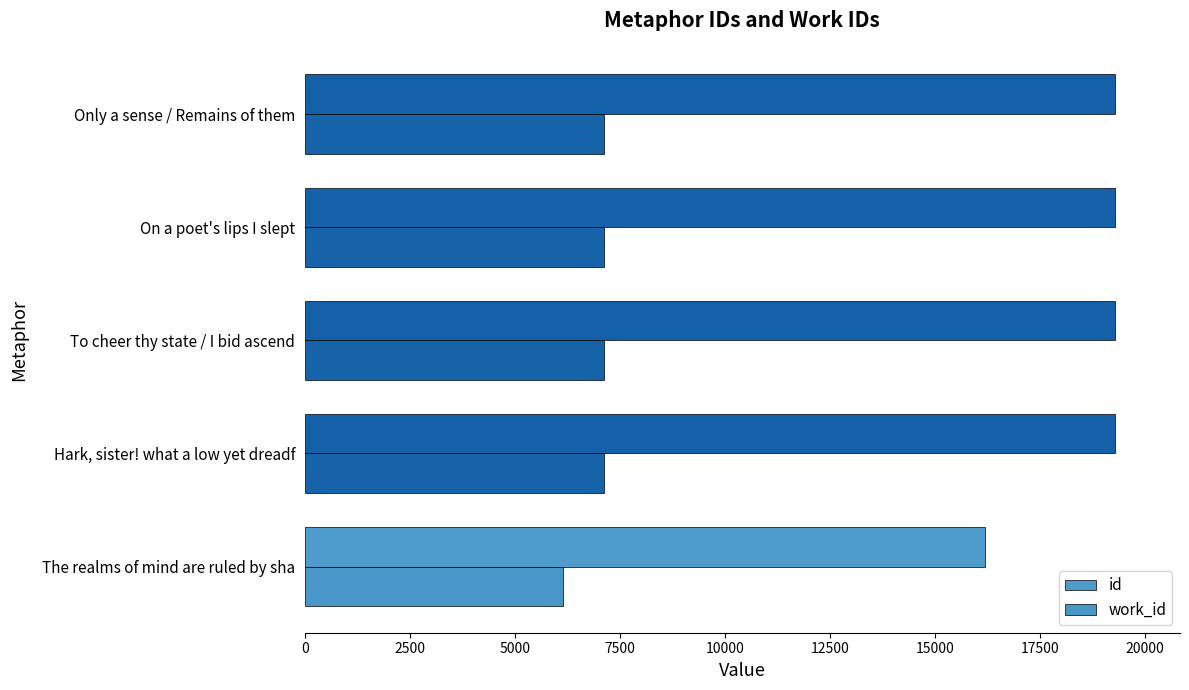

Count the number of data series in this chart.

2